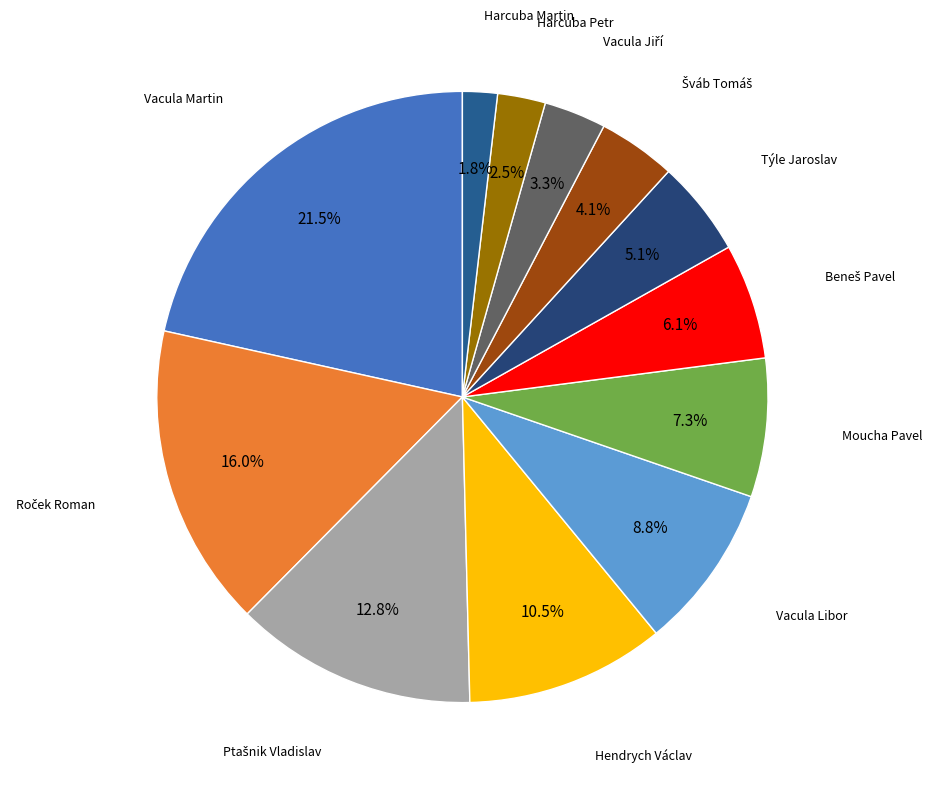

Which slice is the largest?

1968 (Vacula Martin)